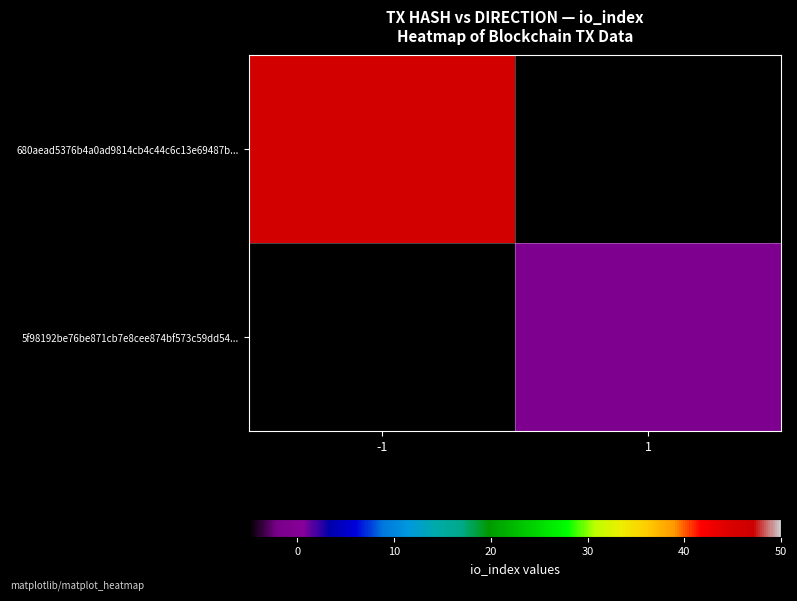

What is the difference between the 680aead5376b4a0ad9814cb4c44c6c13e69487b... values at 1 and -1?

46